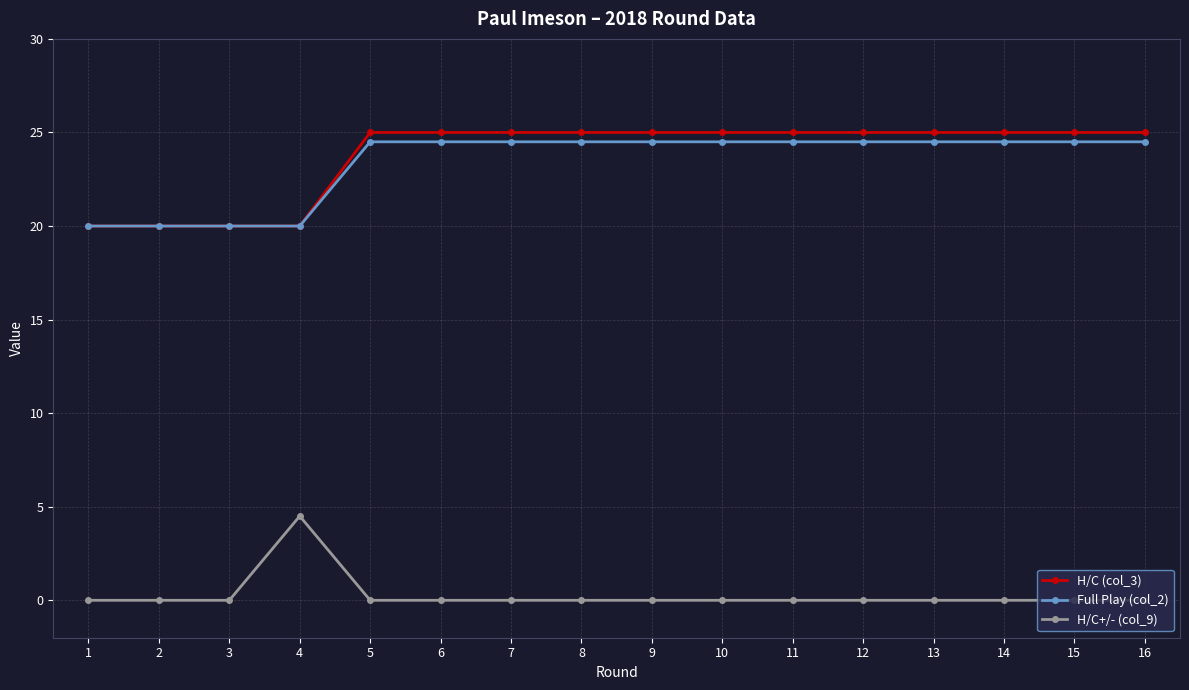

What are all the series names shown in the legend?

H/C (col_3), Full Play (col_2), H/C+/- (col_9)